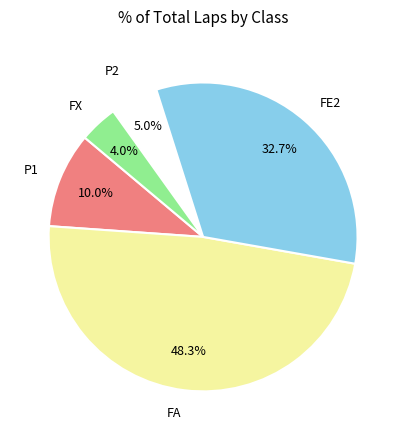

What is the total percentage of FX and FE2?

36.7%